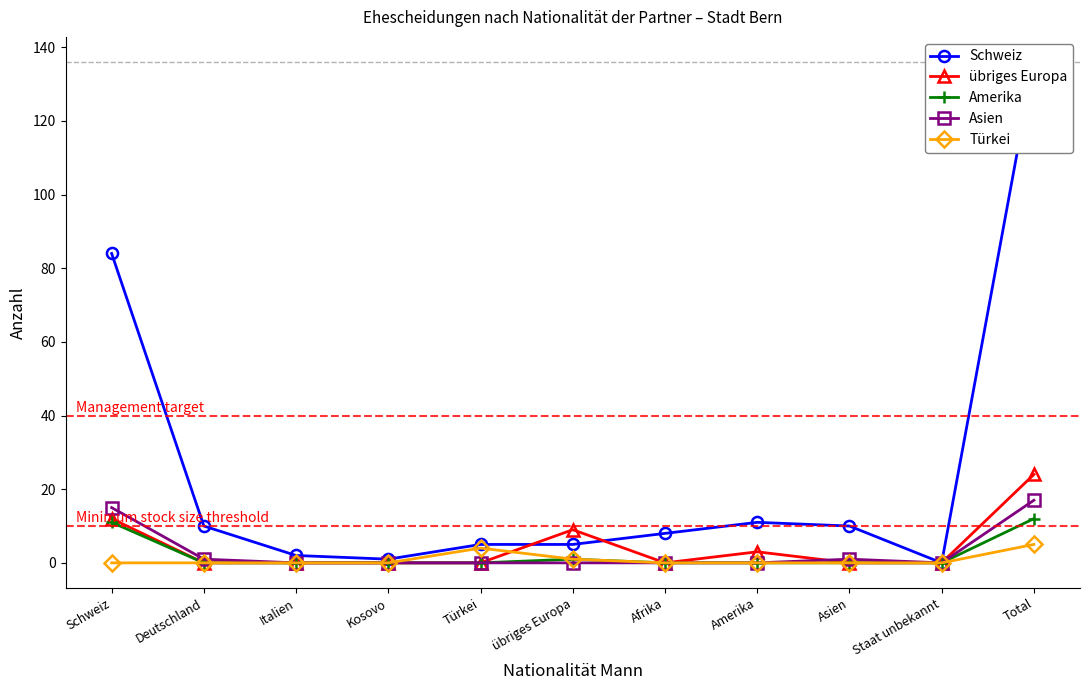

What is the total value across all series at Türkei?

9